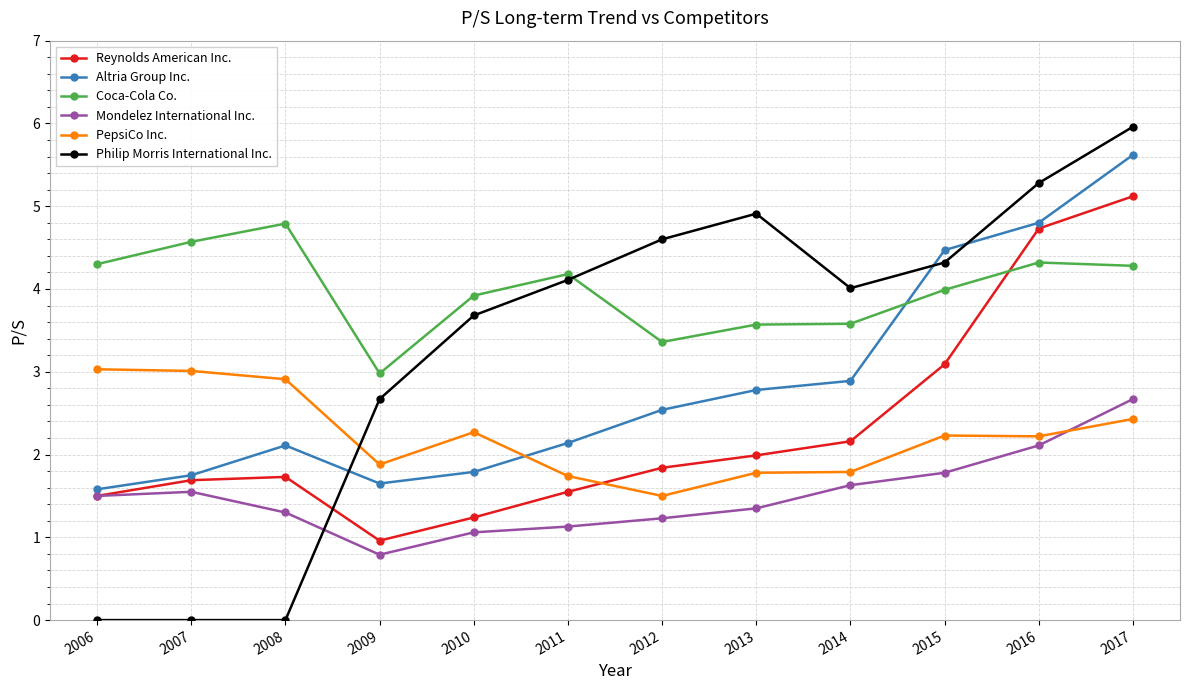

True or false: Altria Group Inc. has more than 2 points higher than both neighbors.

False